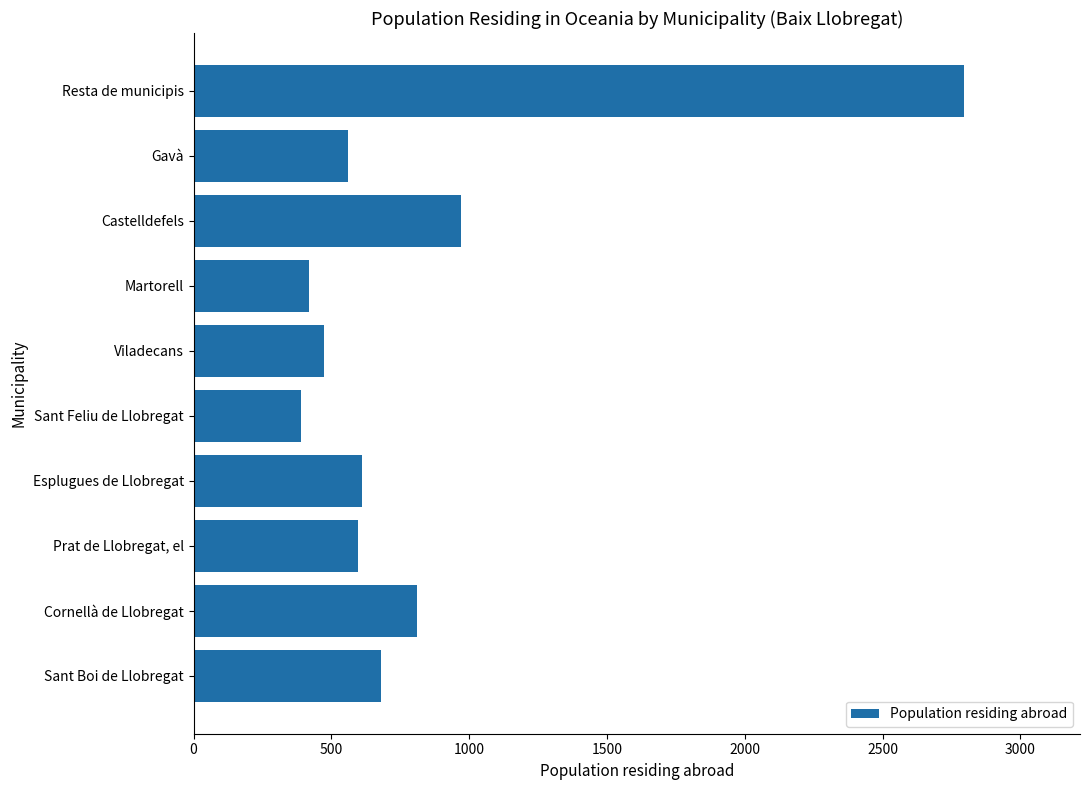

The value at Resta de municipis is 2797. True or false?

True